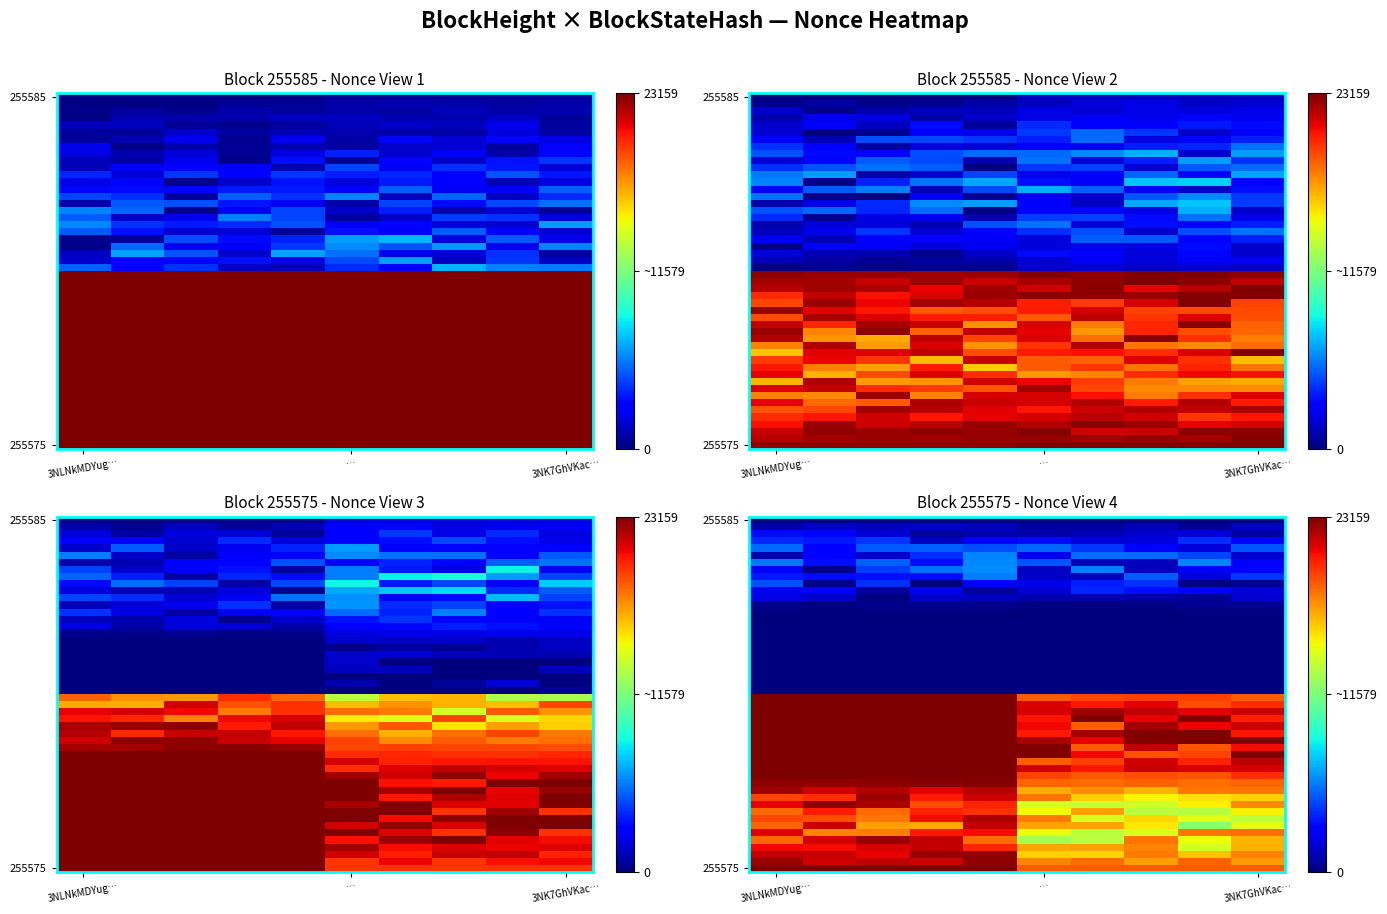

Which series changed the most between 255585 and 255575?

255585